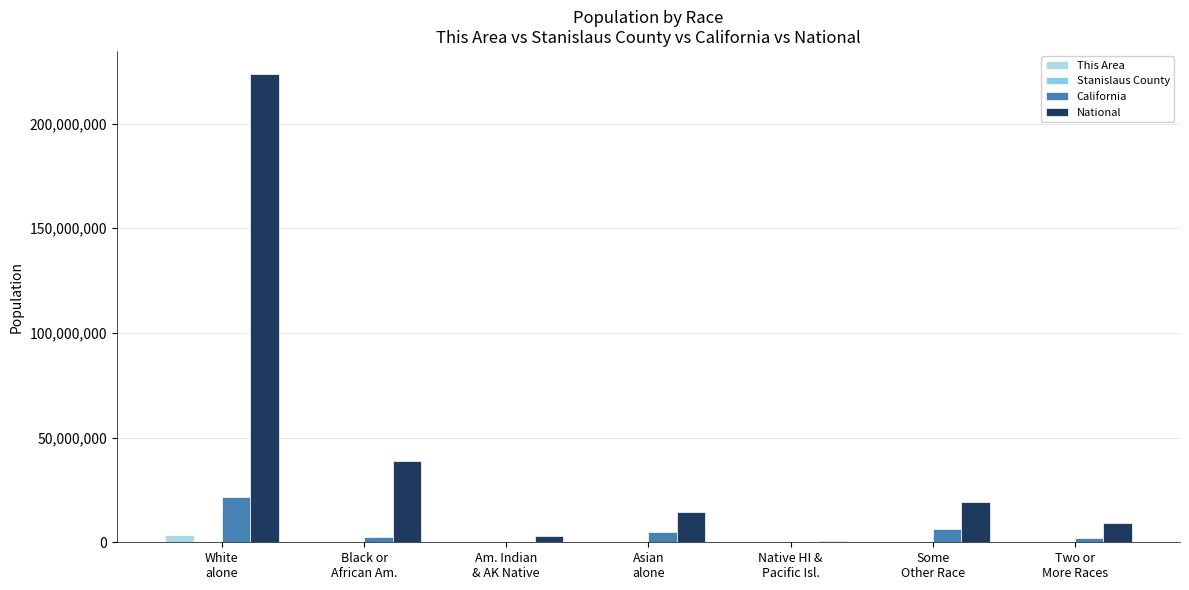

What is the difference between the highest and lowest values at Some
Other Race?

19106818